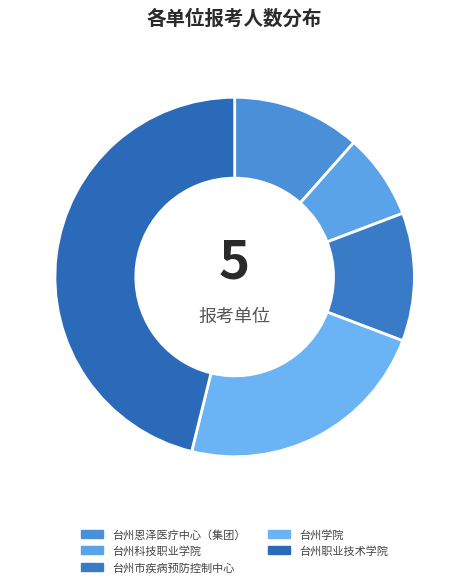

Count the number of slices in the pie.

5